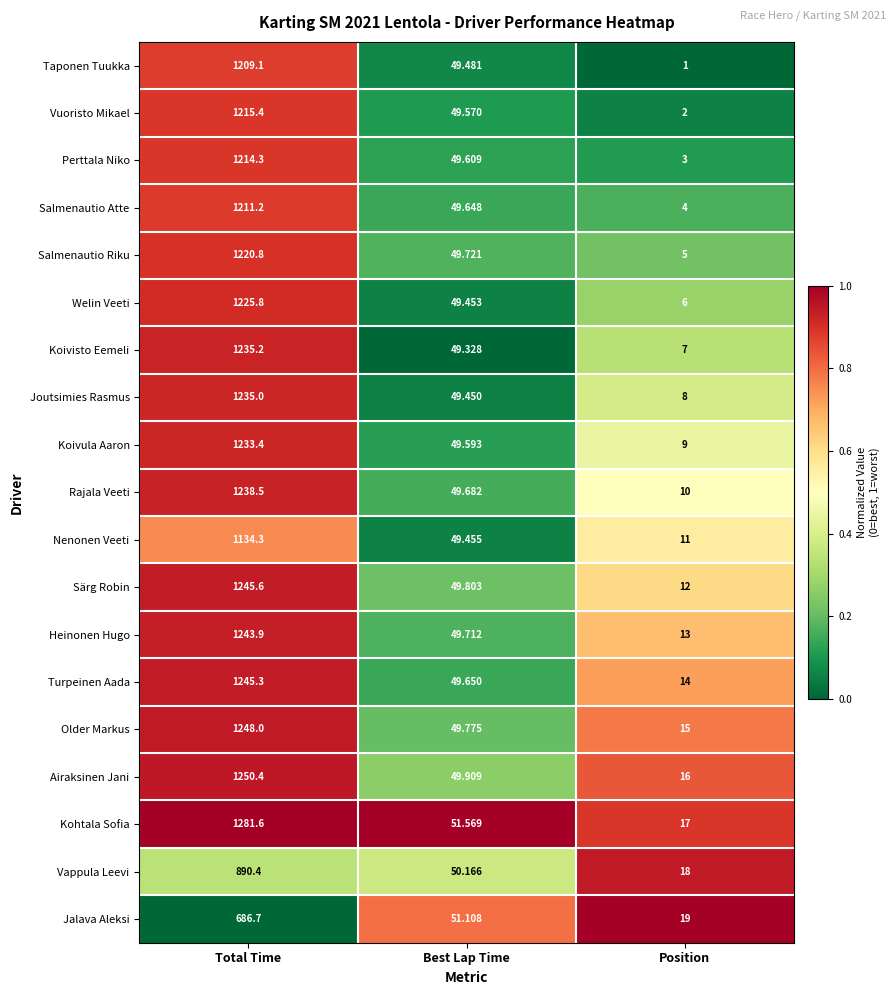

Between Total Time and Position, which series saw the biggest shift?

Kohtala Sofia